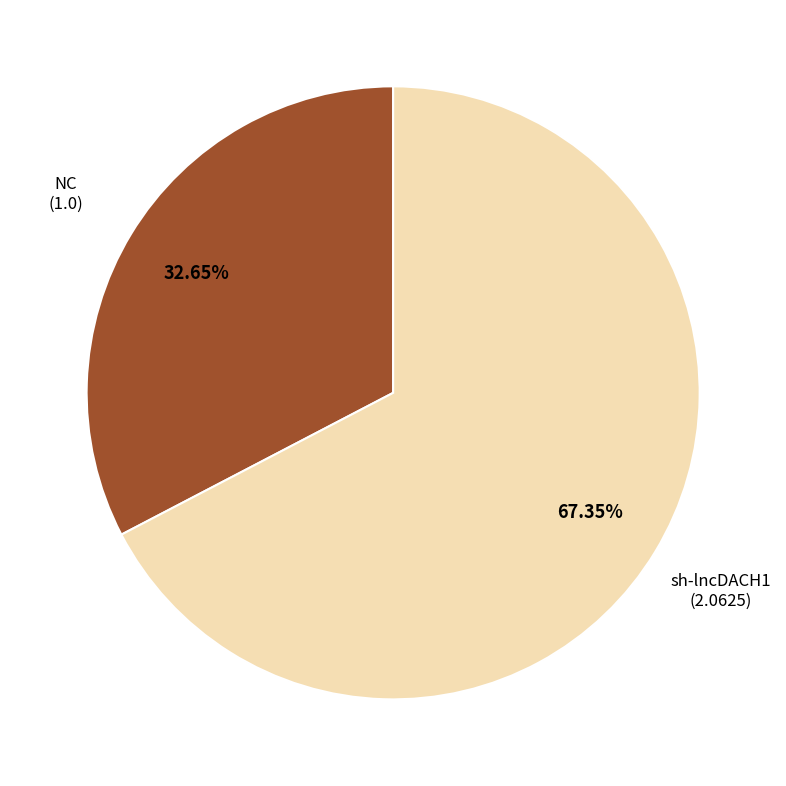

Is there a majority slice in this chart?

Yes